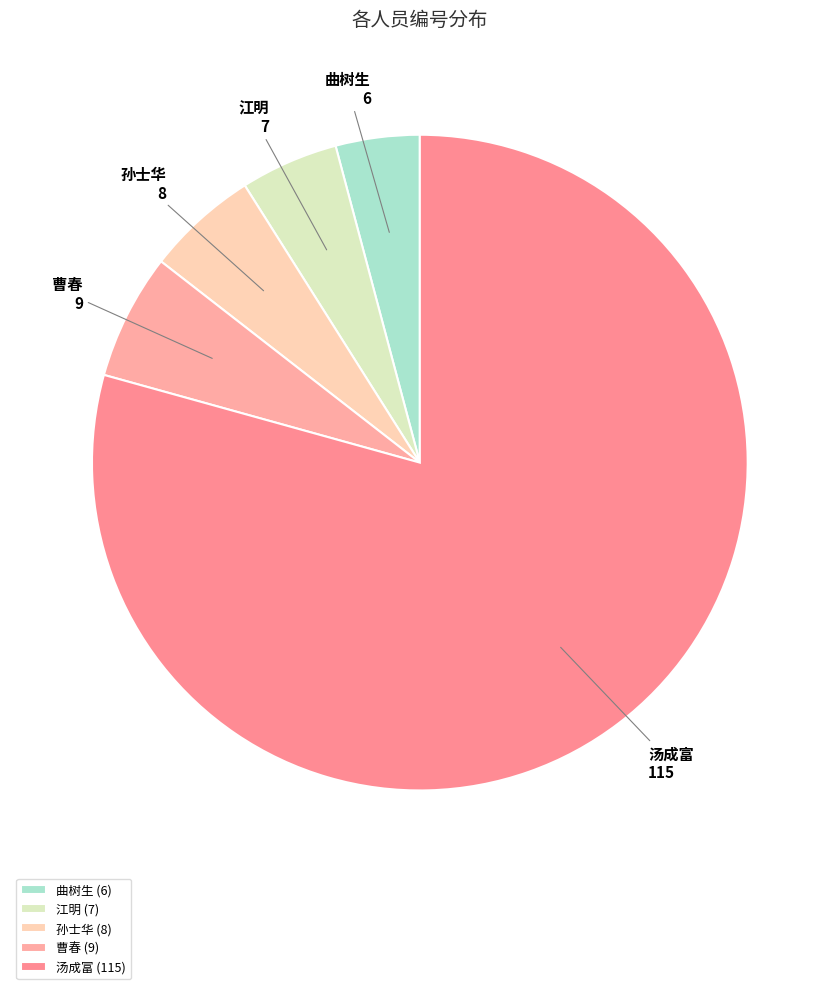

Is the sum of 江明 and 孙士华 greater than half?

No